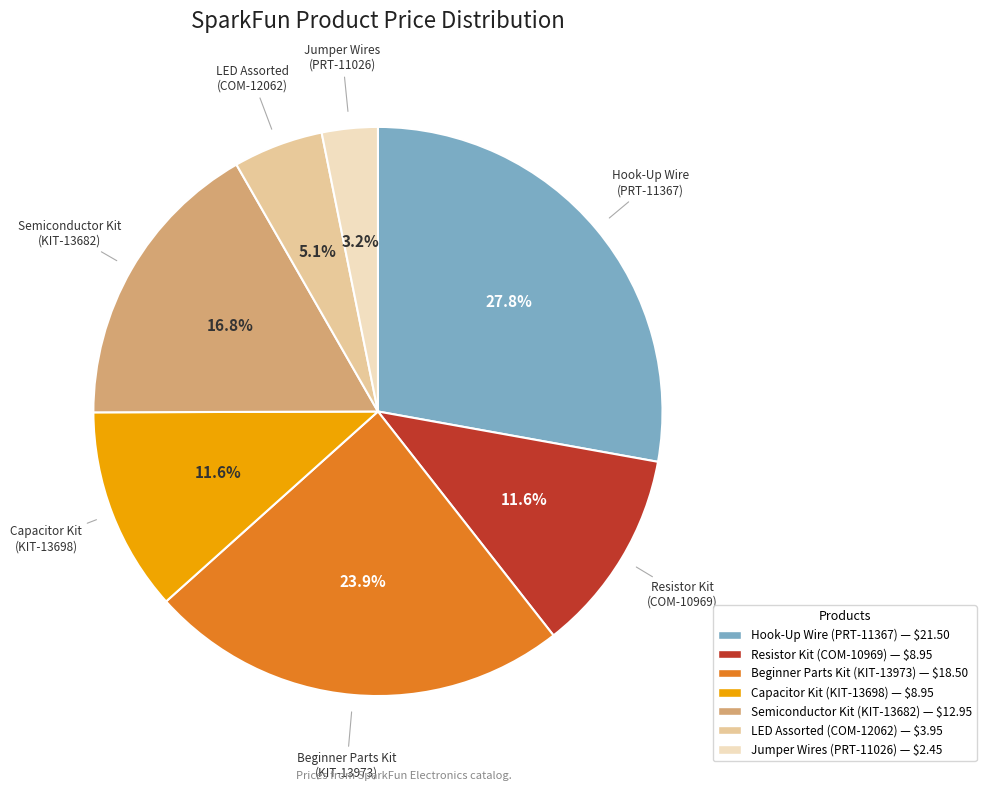

Do Beginner Parts Kit (KIT-13973) and Capacitor Kit (KIT-13698) together represent more than half of the pie?

No